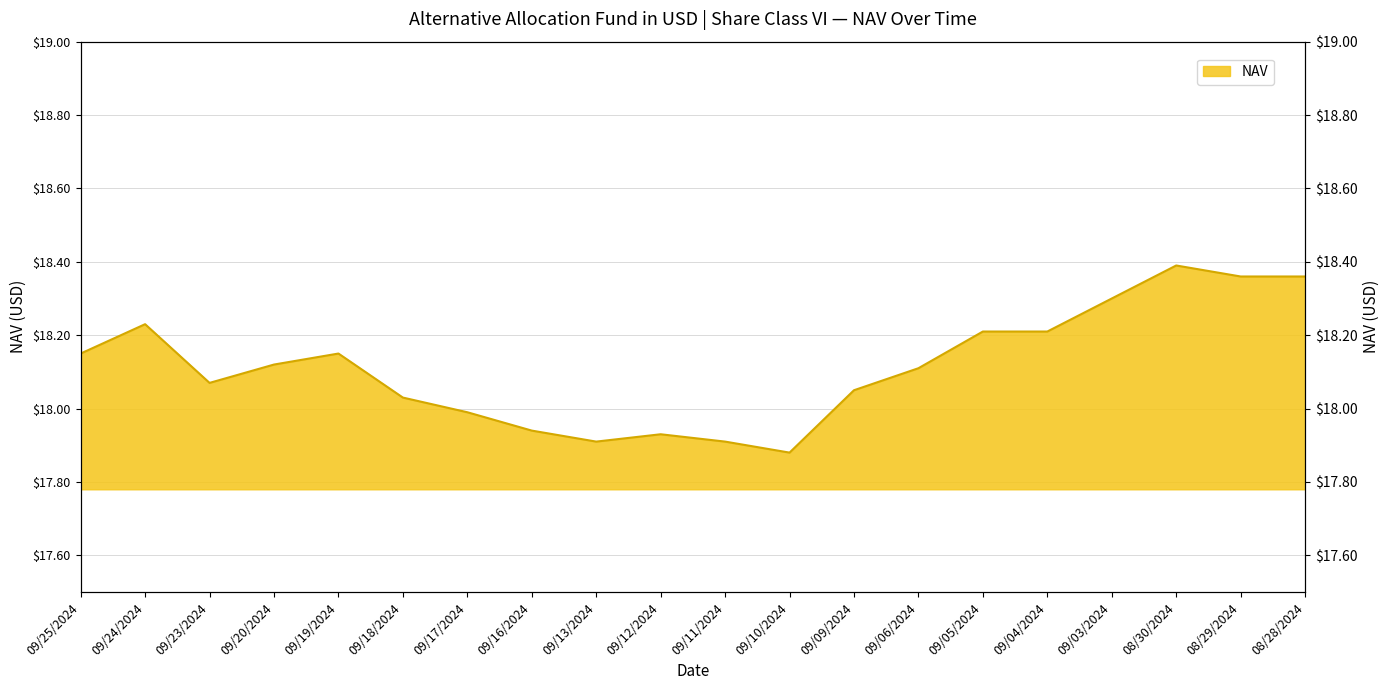

Does the chart have visible grid lines?

Yes